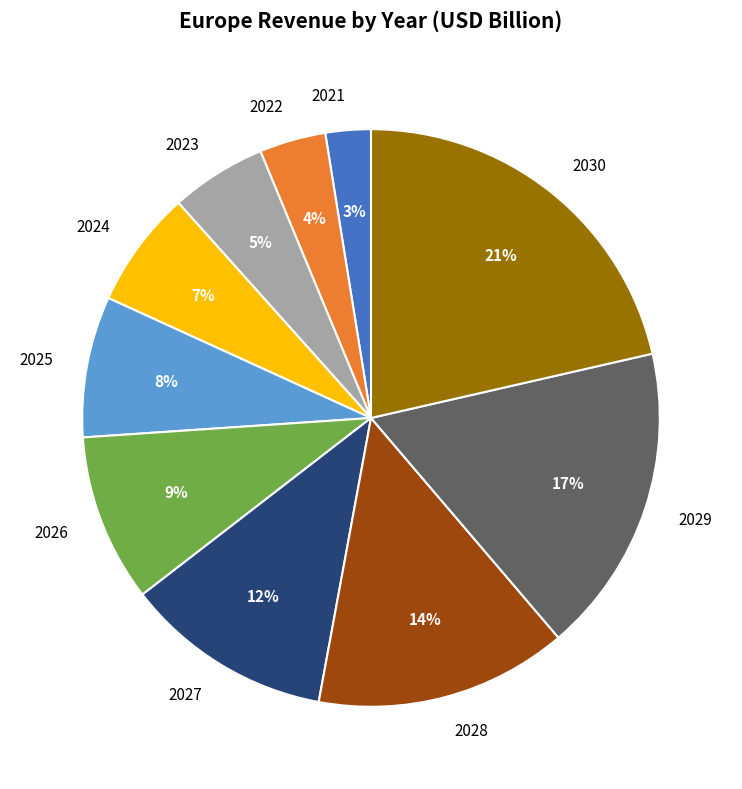

Is there any slice that represents more than half of the pie?

No